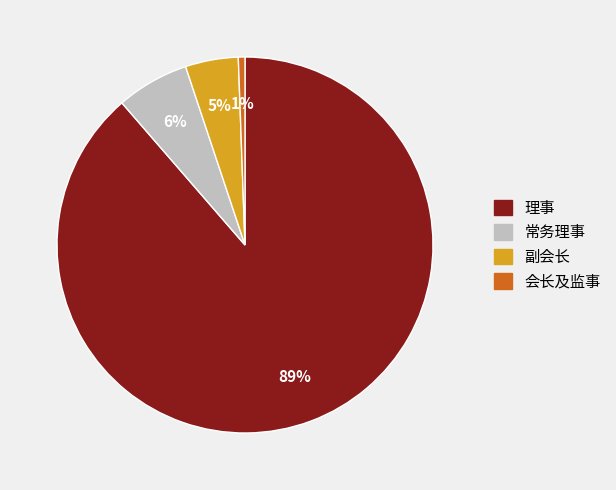

Is there any slice that represents more than half of the pie?

Yes